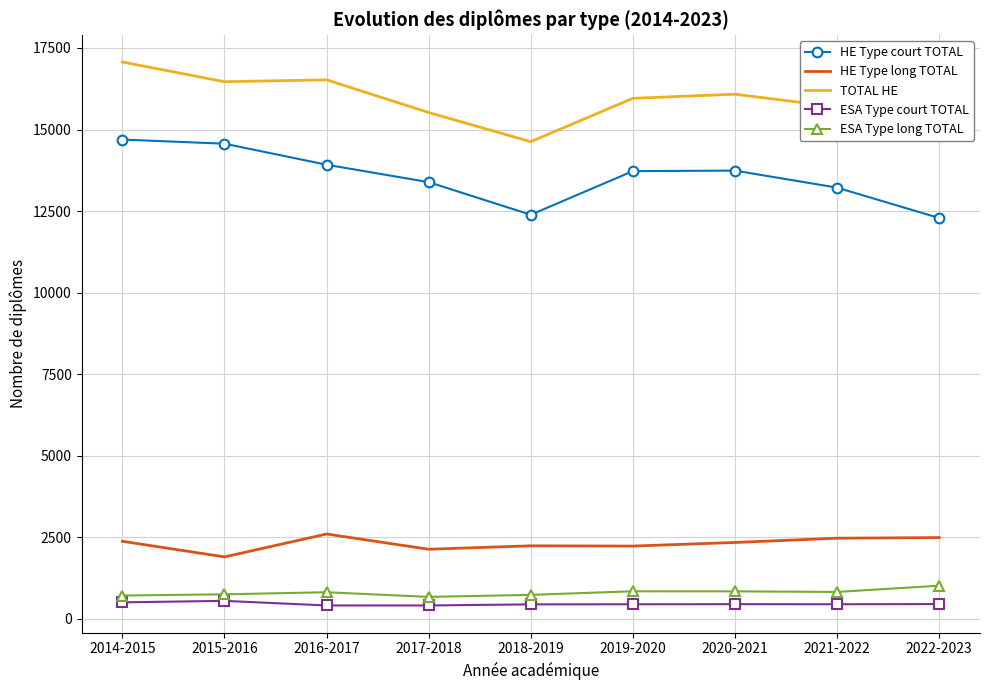

What is the minimum value for ESA Type court TOTAL?

411